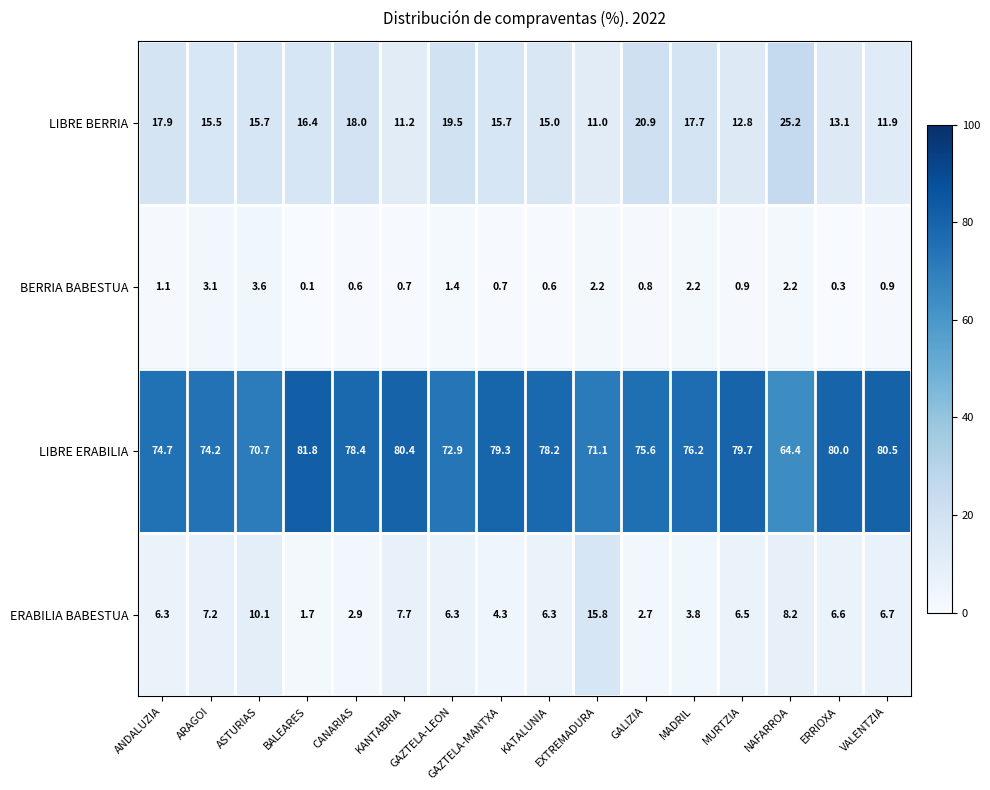

Which series has the widest spread of values?

LIBRE ERABILIA